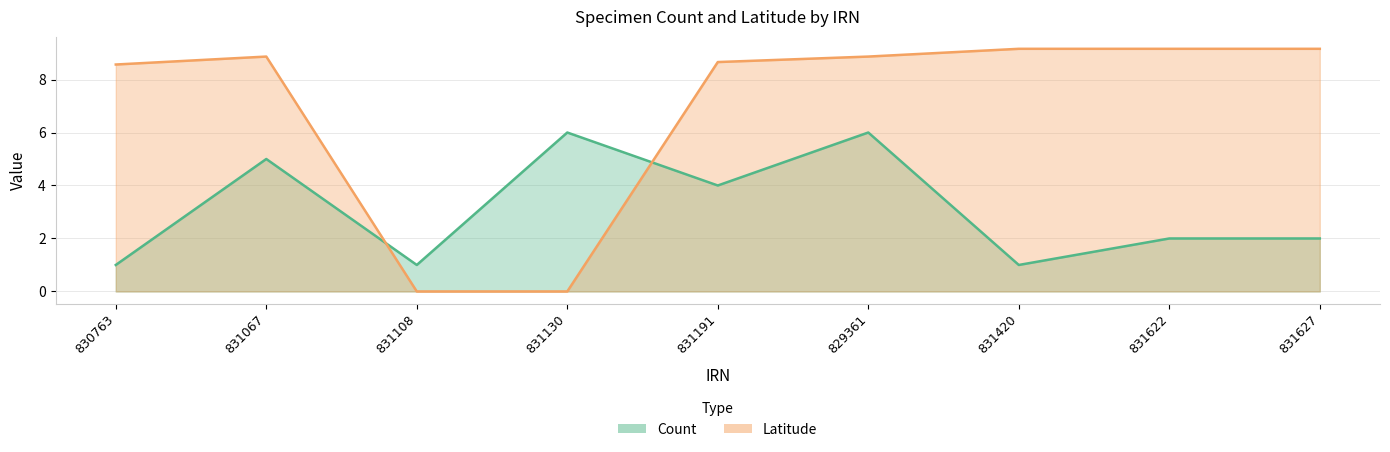

After their last crossing, which series has the higher values: Count or Latitude?

Latitude